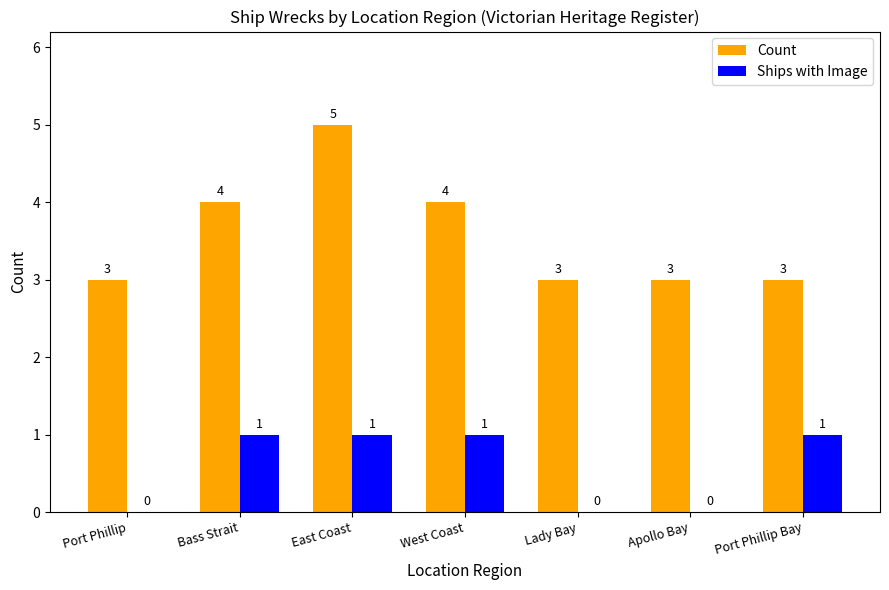

Between Lady Bay and Port Phillip Bay, which series saw the biggest shift?

Ships with Image